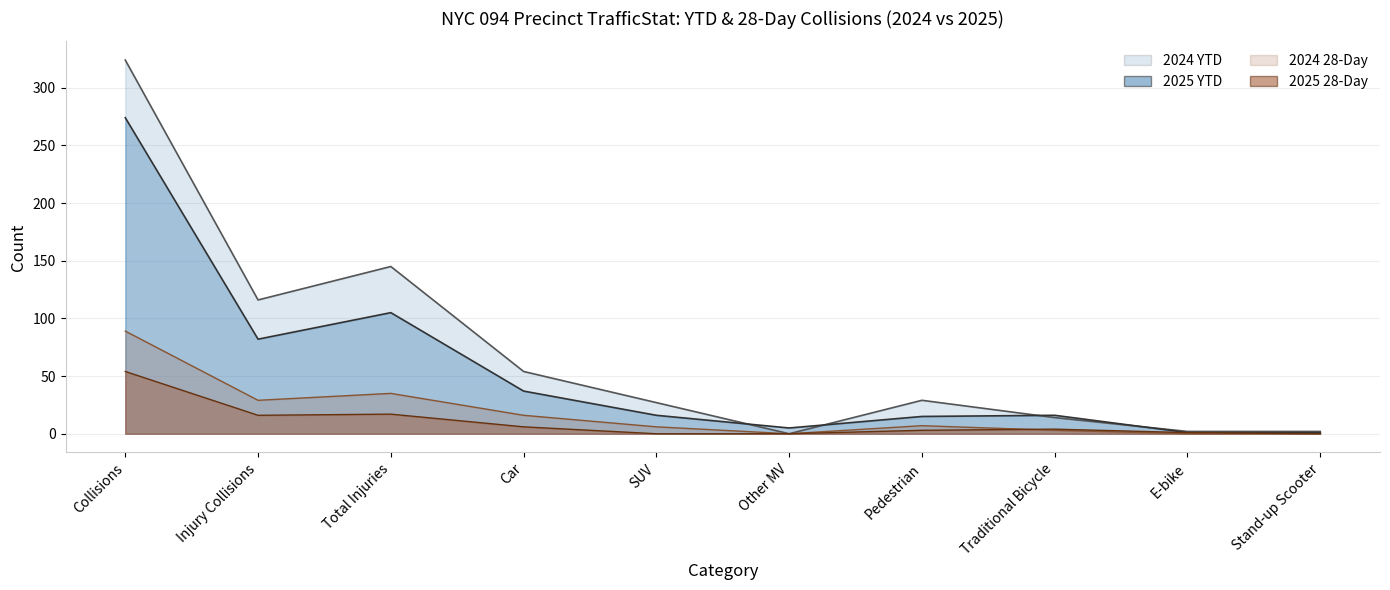

The 2024_28day series shows 8 at SUV. True or false?

False